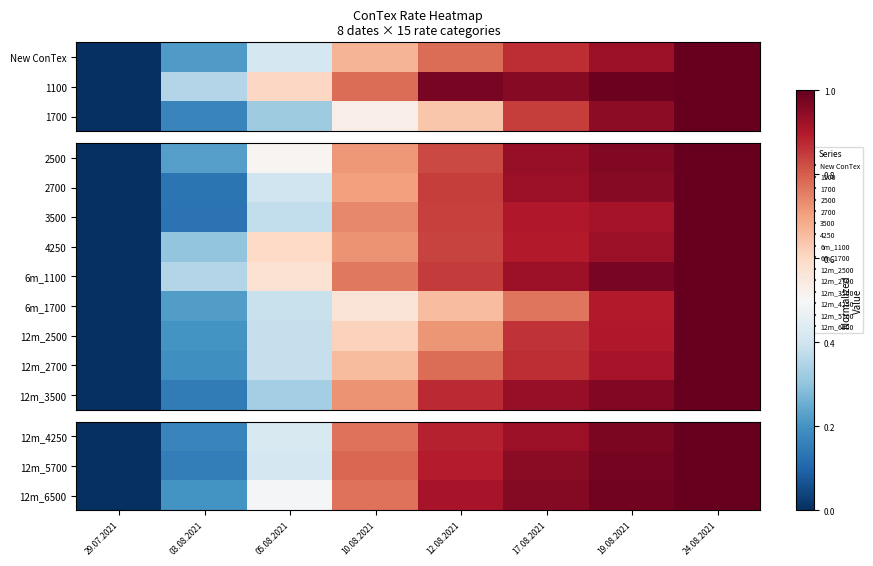

The value of 12m_2700 at 19.08.2021 is 0.4. True or false?

False